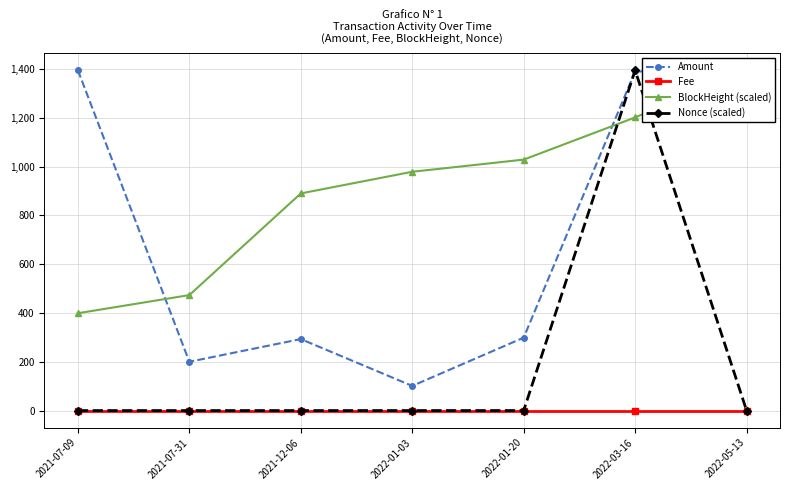

What is the sum of all Amount values?

5067.4